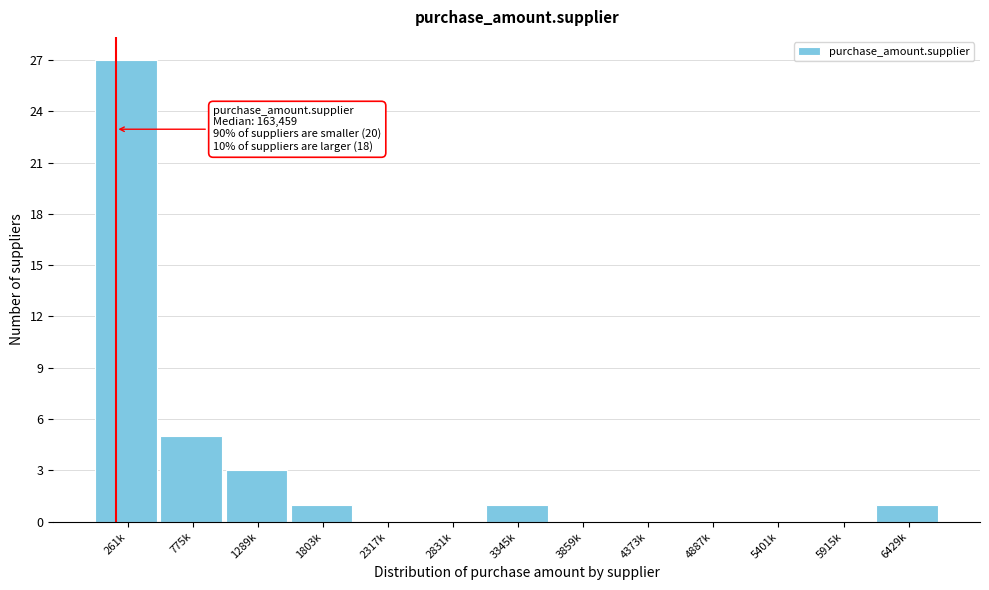

Reading left to right, extract all data points from this chart.

261k=27	775k=5	1289k=3	1803k=1	2317k=0	2831k=0	3345k=1	3859k=0	4373k=0	4887k=0	5401k=0	5915k=0	6429k=1